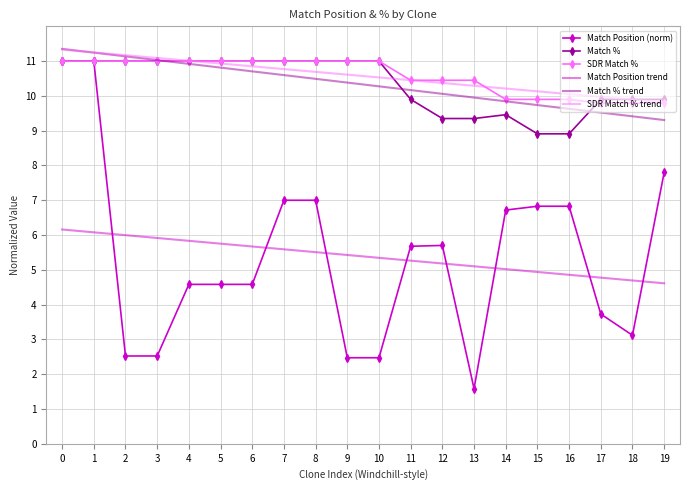

How many categories are shown in the chart?

20